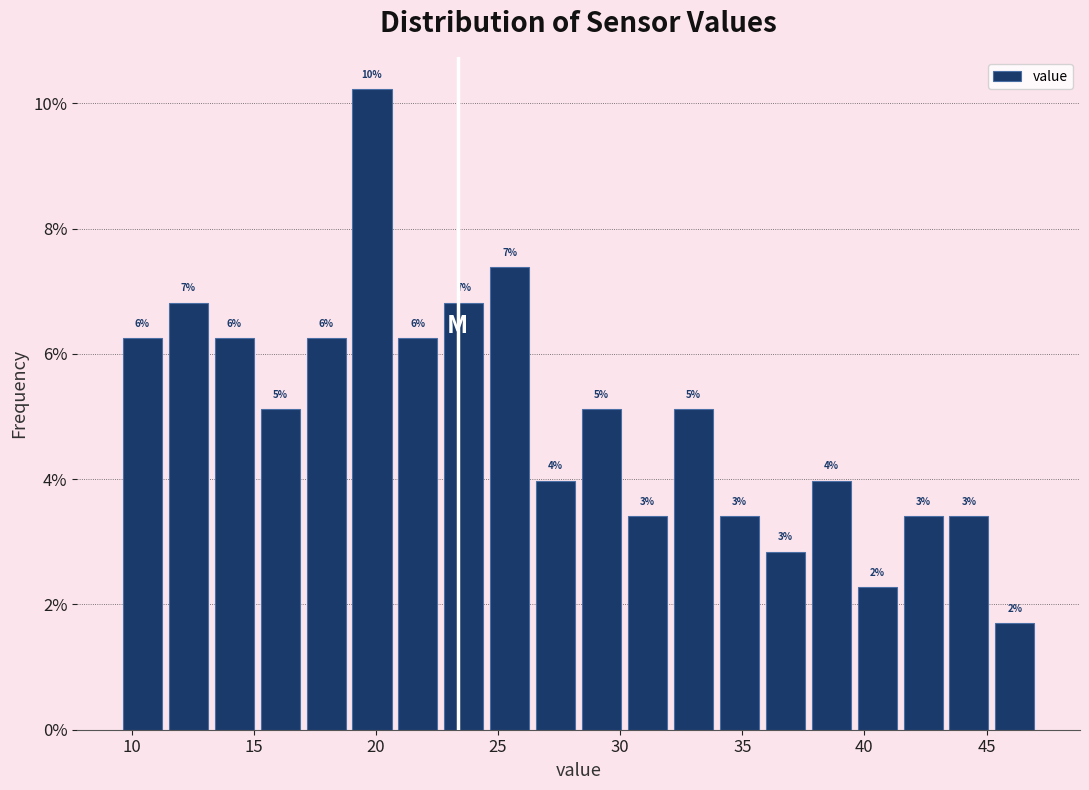

Read against the x-axis, roughly where is the centre of the tallest bar?

20.0